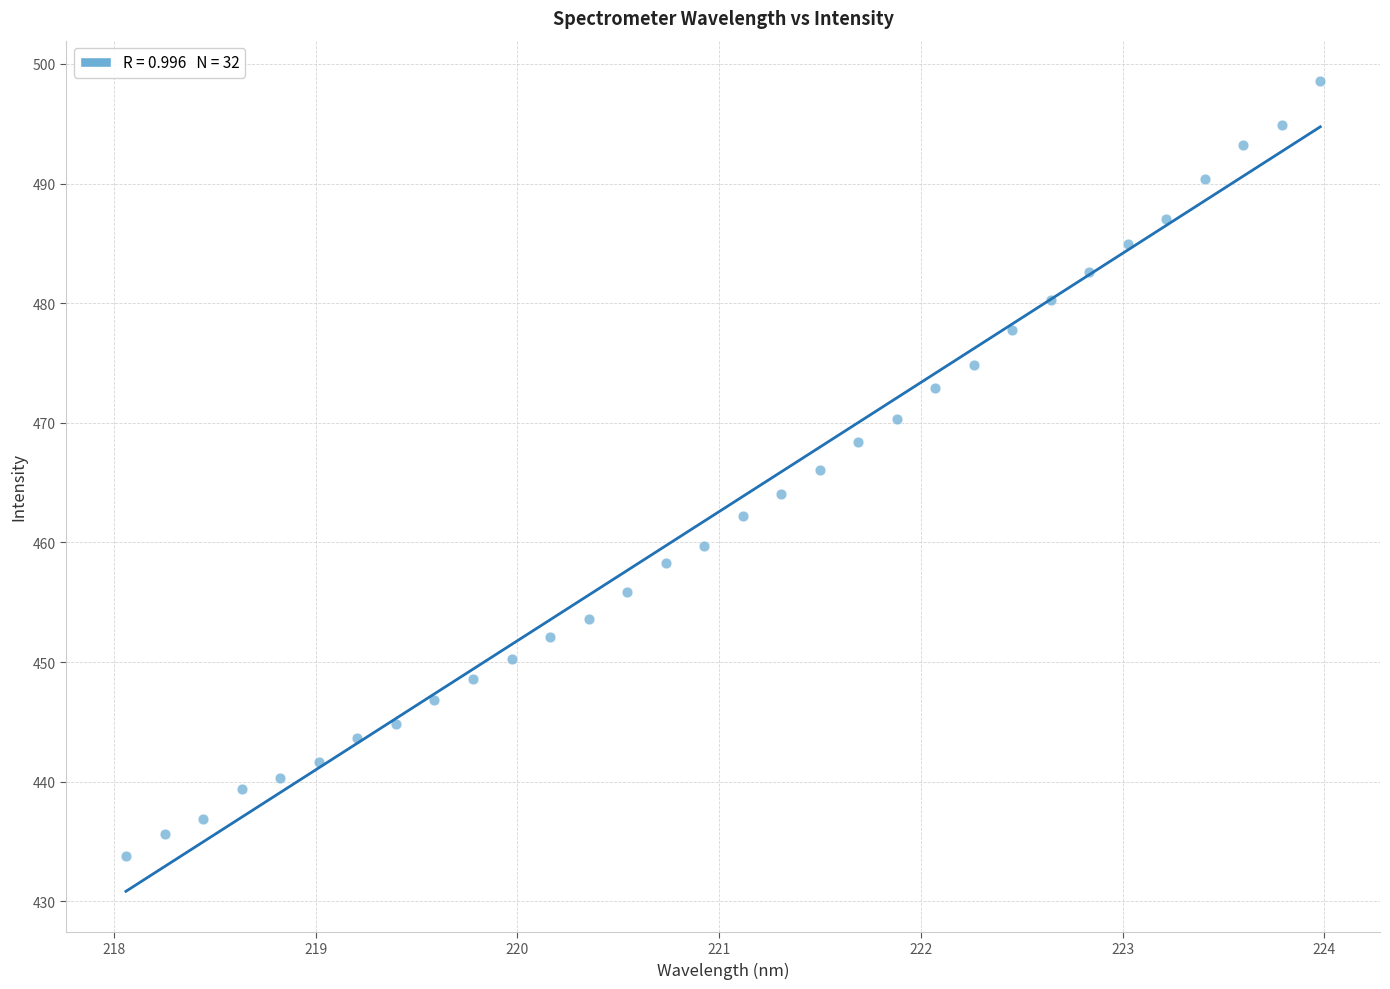

What is the range of X values (max minus min)?

5.9